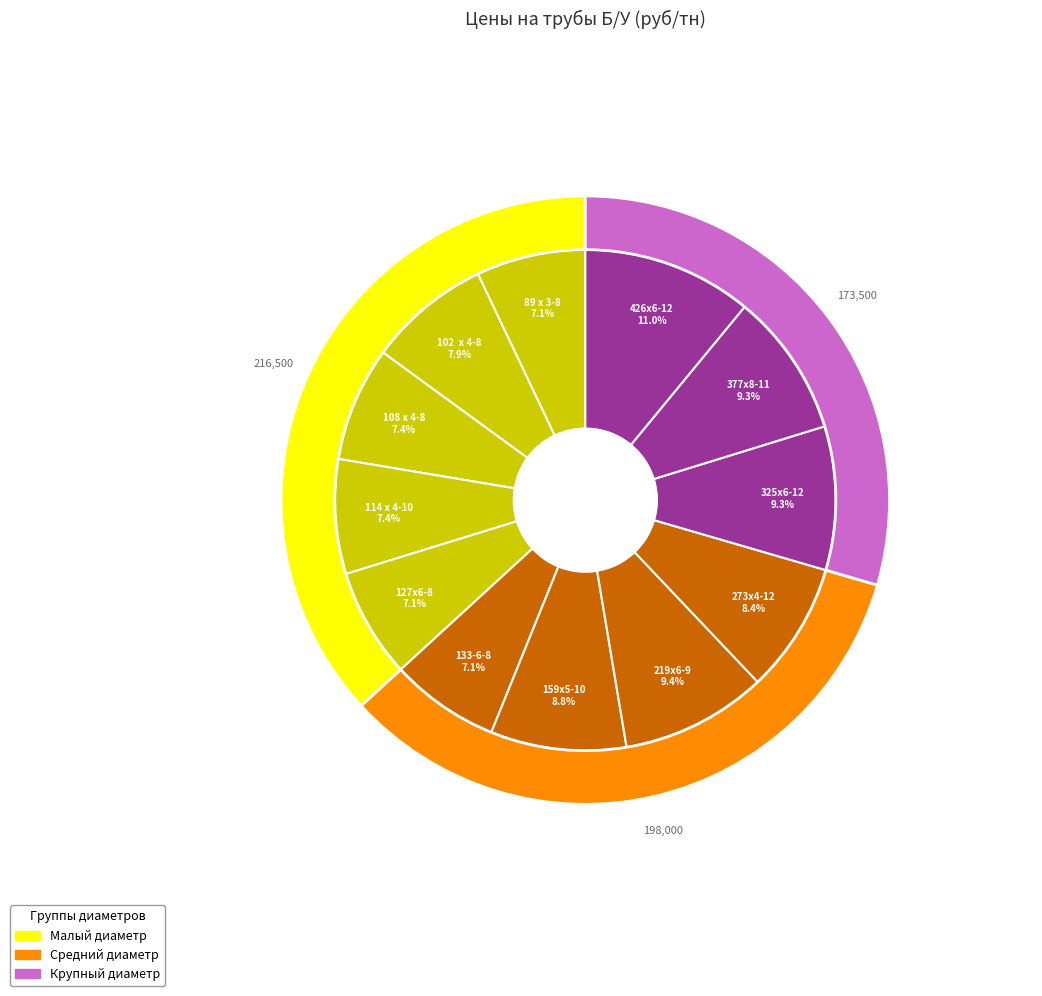

To the nearest percent, what is the combined percentage of 426х6-12 and 273х4-12?

19%